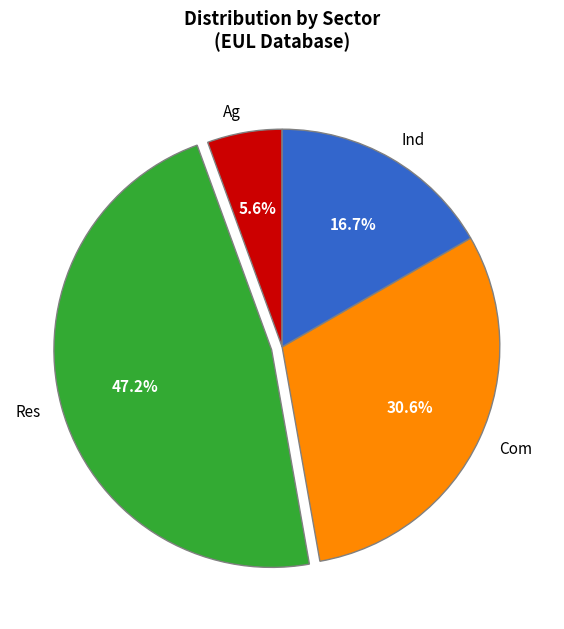

Is there a majority slice in this chart?

No